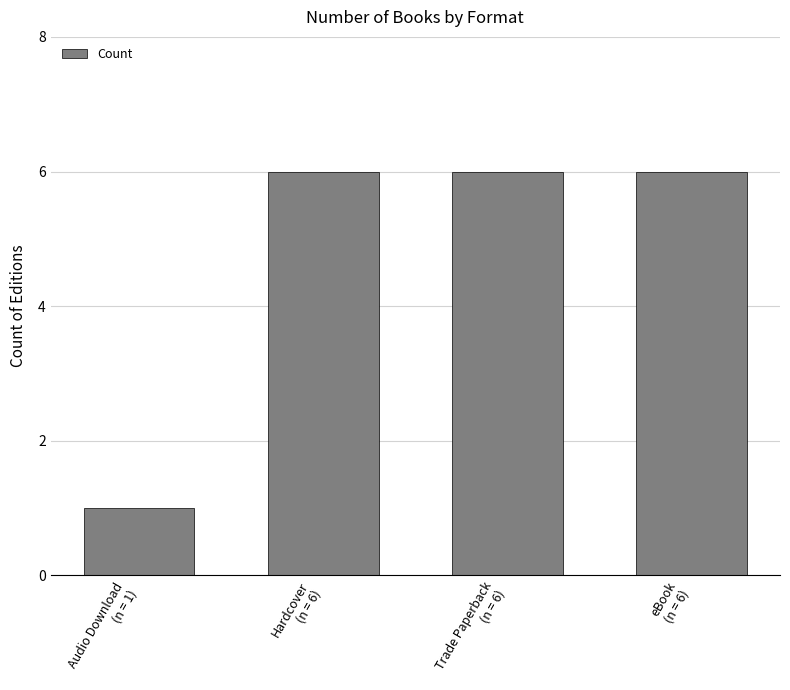

Reading right to left, extract all data points from this chart.

6	6	6	1